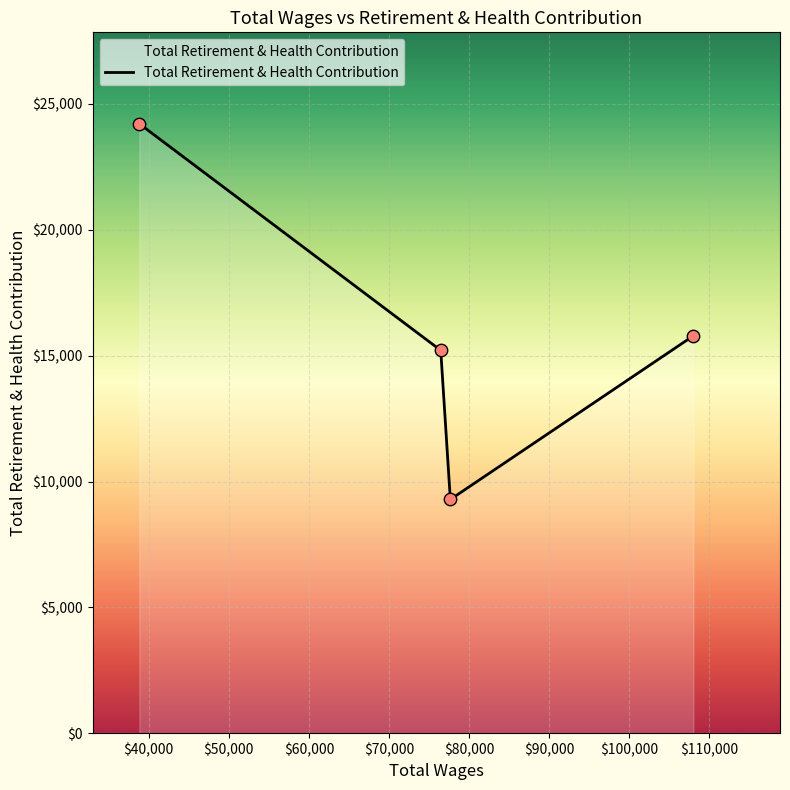

What is the greatest value displayed?

24216